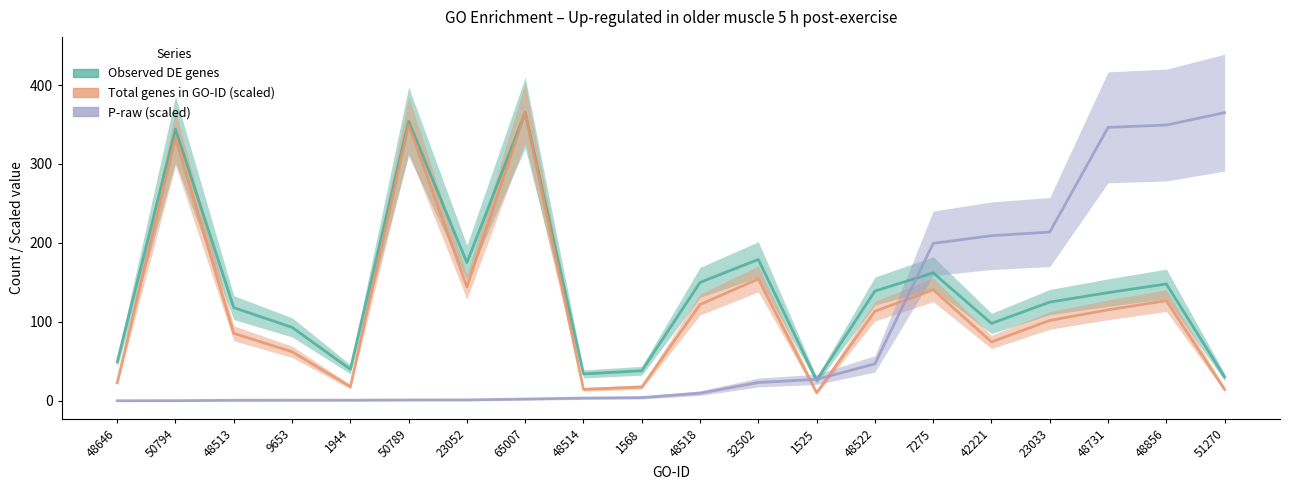

How many intersections are there between Total genes in GO-ID (scaled) and P-raw (scaled)?

3